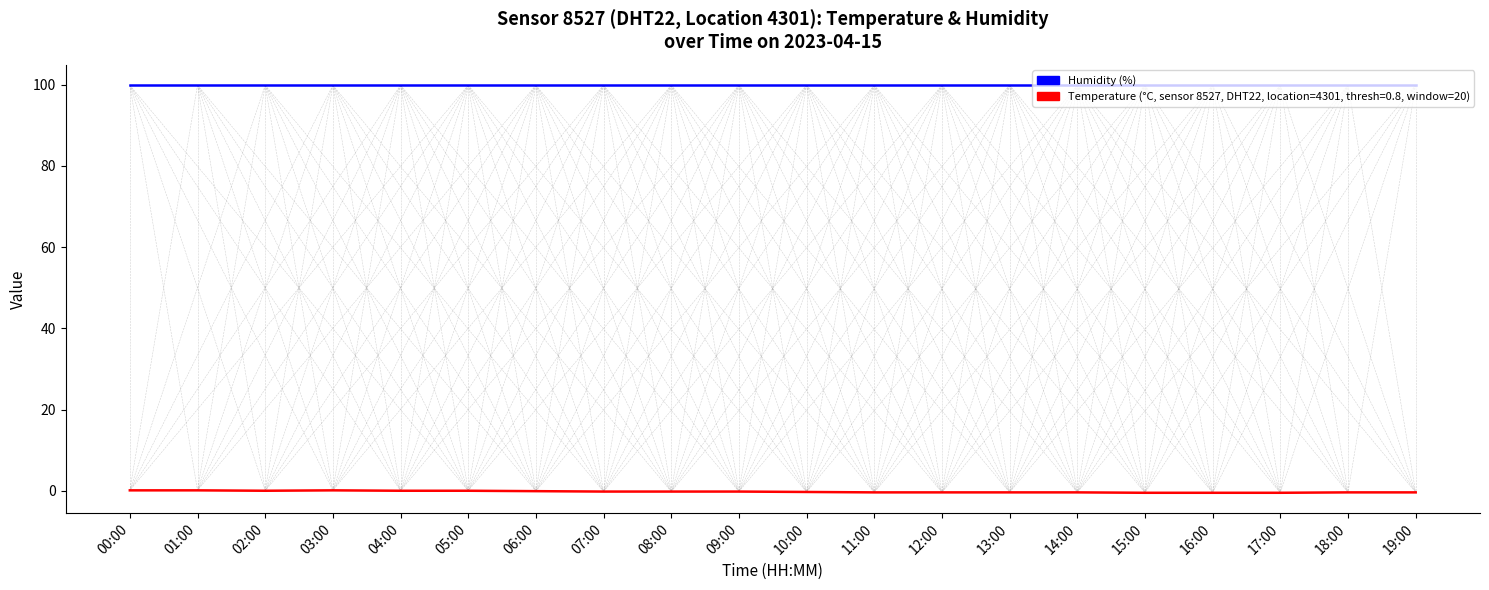

What is the maximum value shown in the chart?

99.9